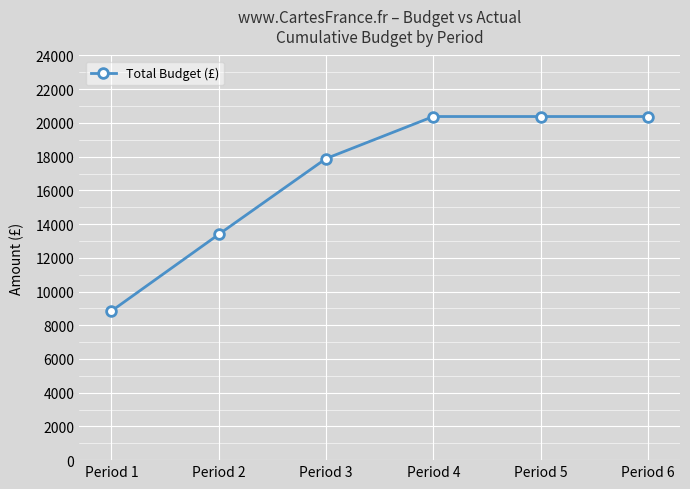

Reading left to right, transcribe all the data shown in this chart.

8845	13390	17885	20380	20380	20380